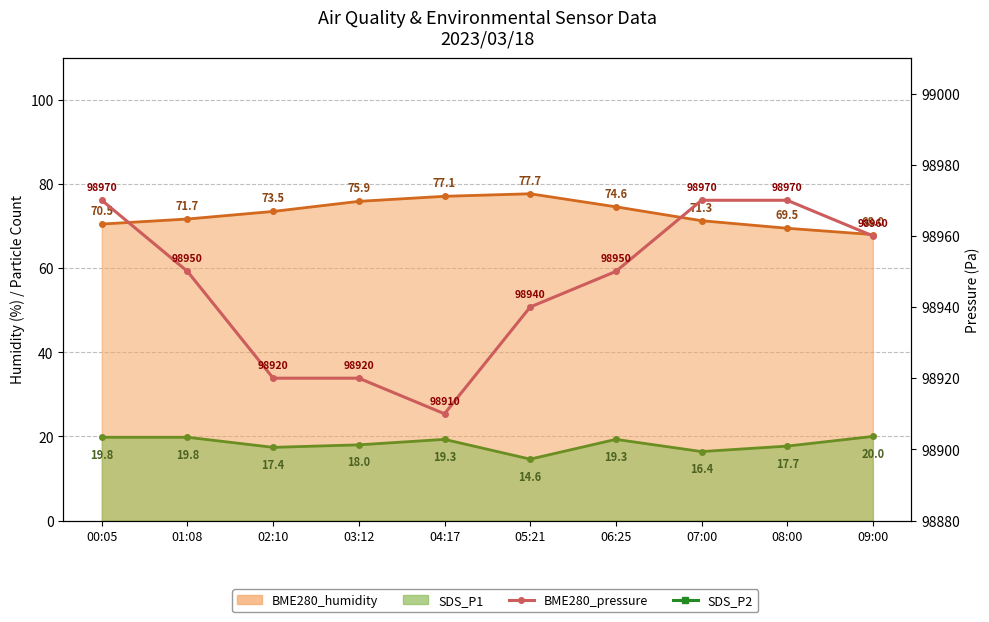

What is the maximum value for BME280_pressure?

98970.0